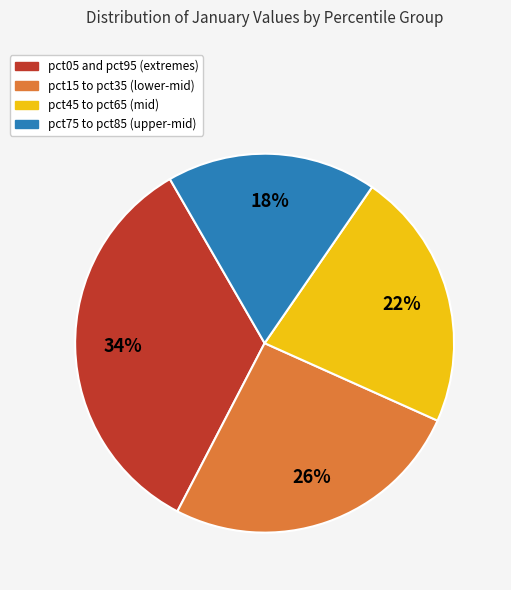

To the nearest percent, what is the difference between the largest and smallest slice percentages?

16%